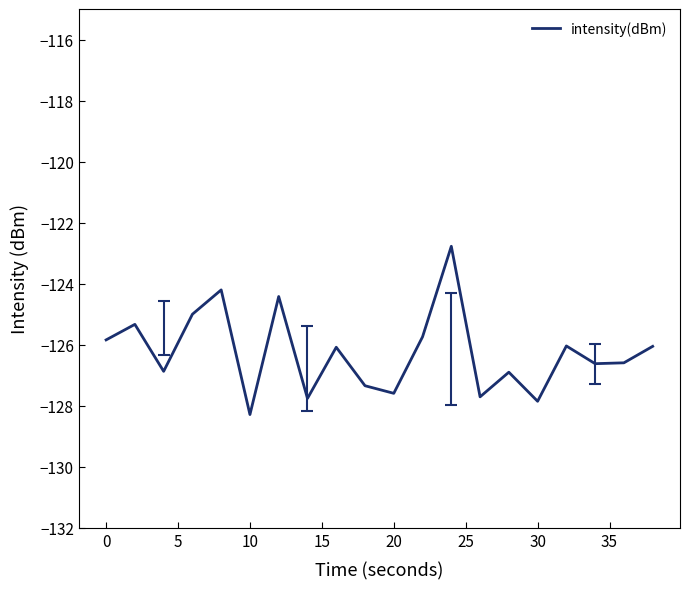

What is the smallest value displayed?

-128.3